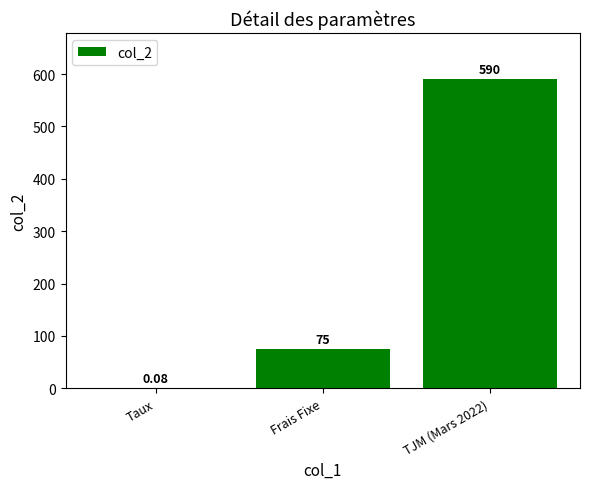

Where is the data nearest to the value 295?

Frais Fixe